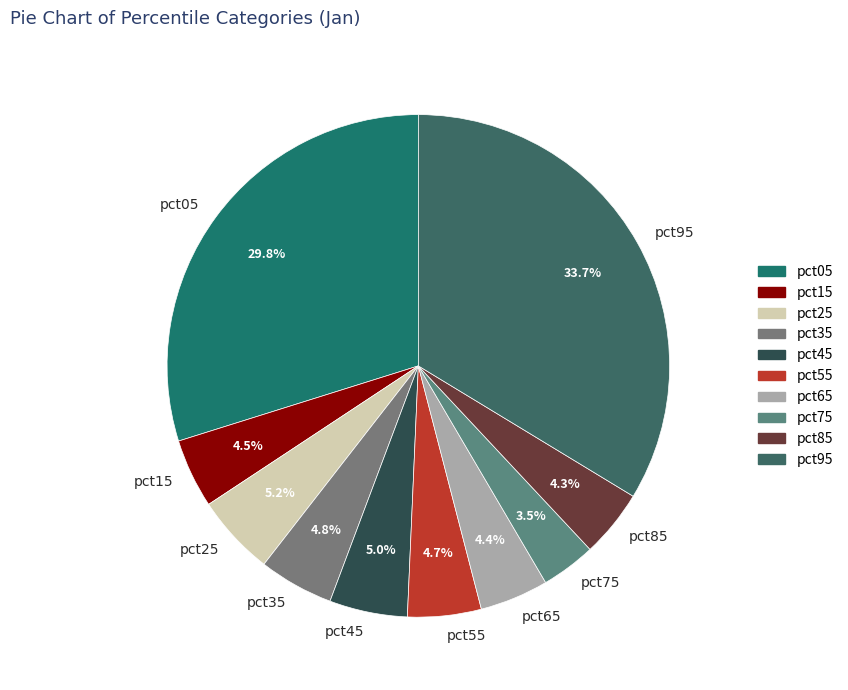

Between pct05 and pct15, which is larger?

pct05